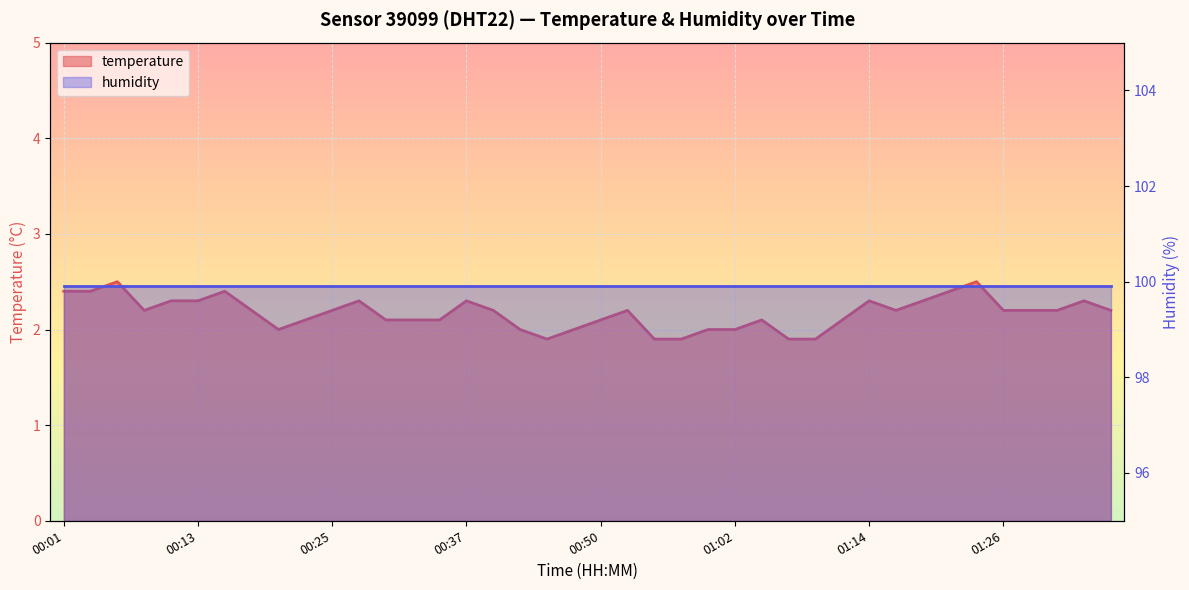

What is the smallest value displayed?

1.9